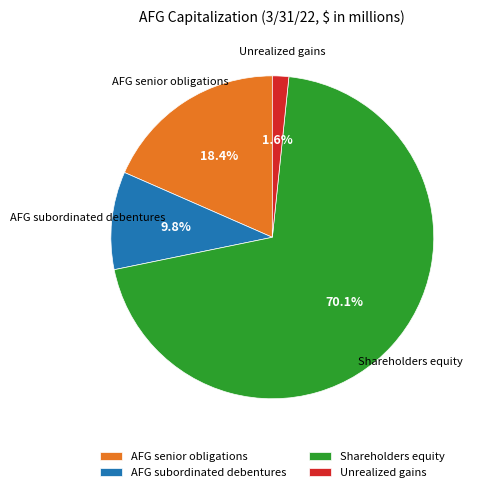

What percentage is the AFG subordinated debentures slice, to the nearest percent?

10%